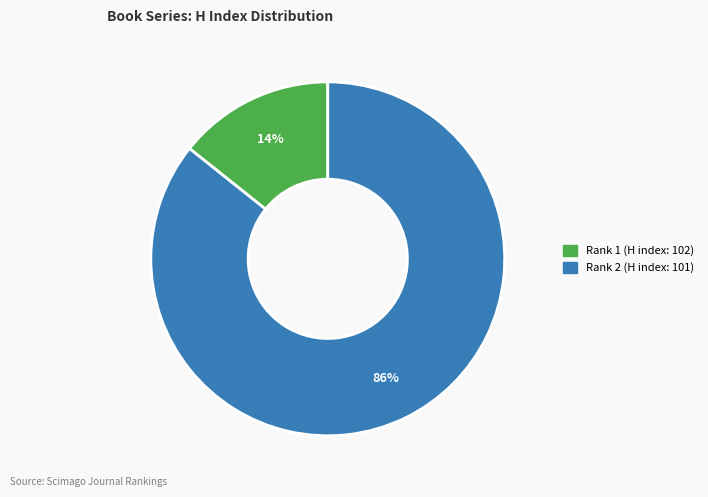

Combined, do Rank 2 (H index: 101) and Rank 1 (H index: 102) account for over 50%?

Yes